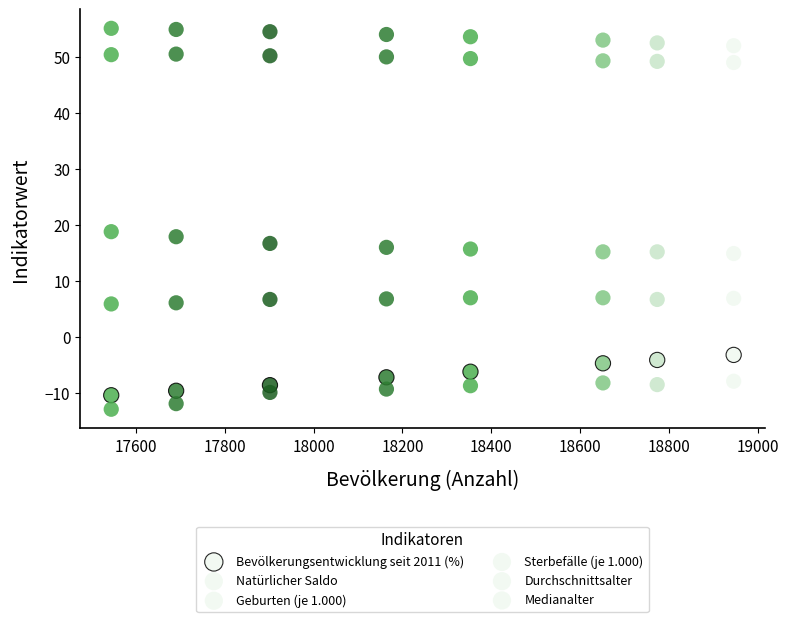

How many points are shown in the scatter plot?

48